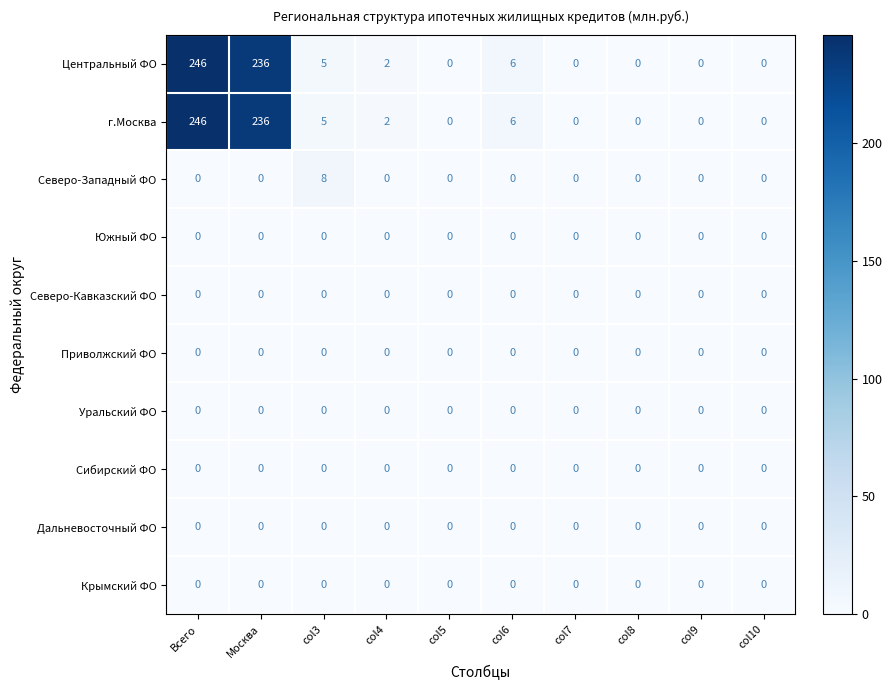

At which category is the sum across all series the highest?

Всего